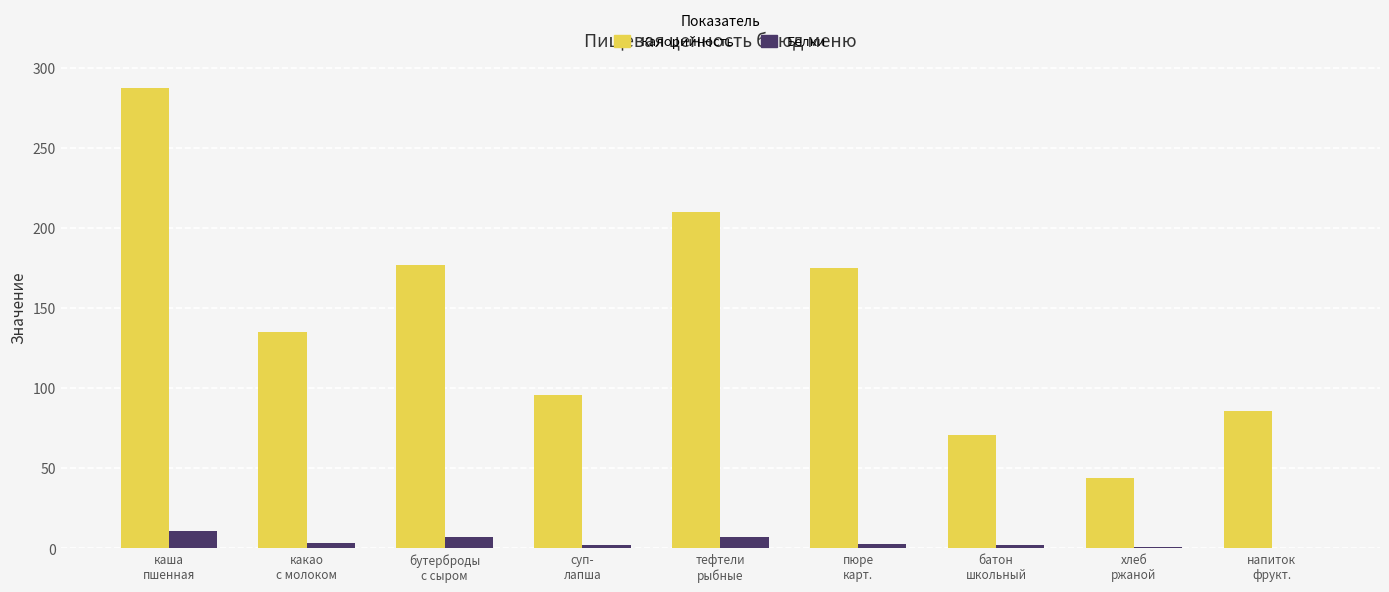

What is the difference between the Калорийность values at пюре
карт. and тефтели
рыбные?

35.0